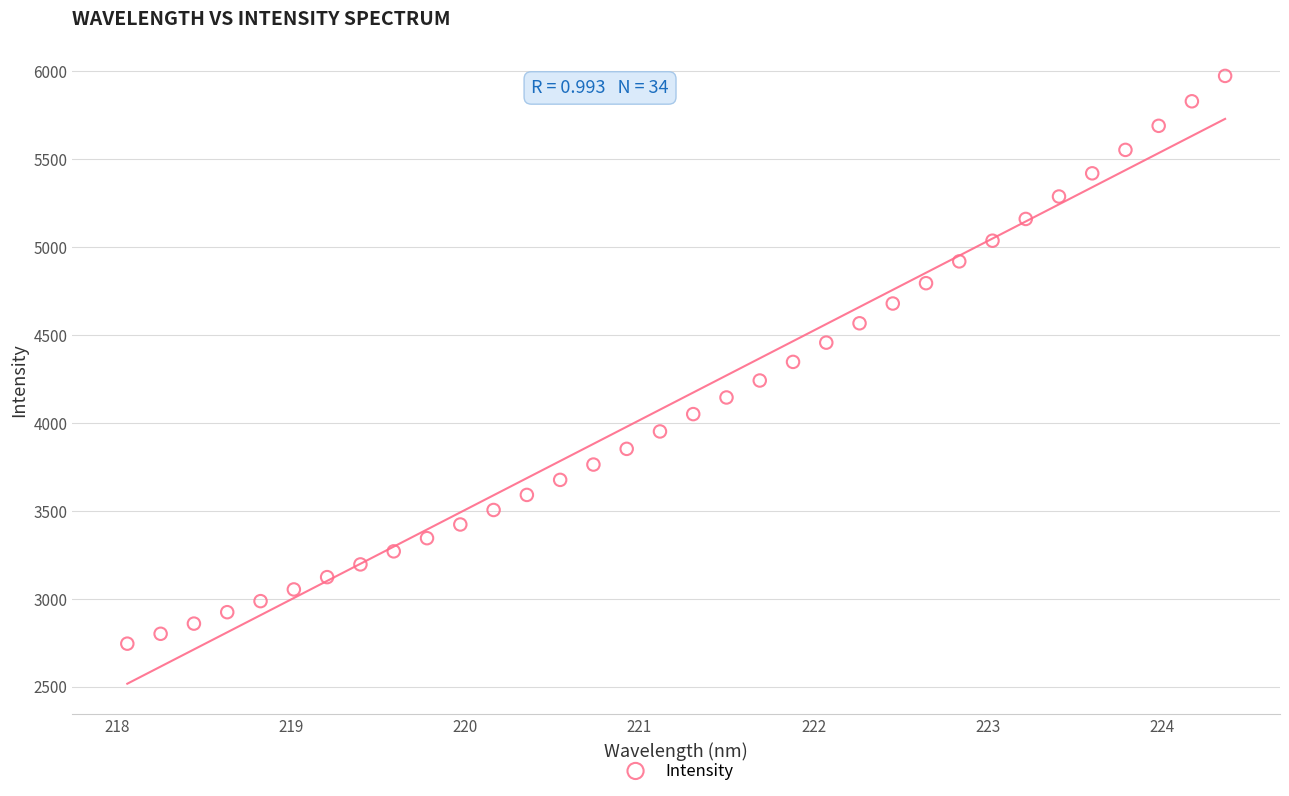

What is the range of X values (max minus min)?

6.3